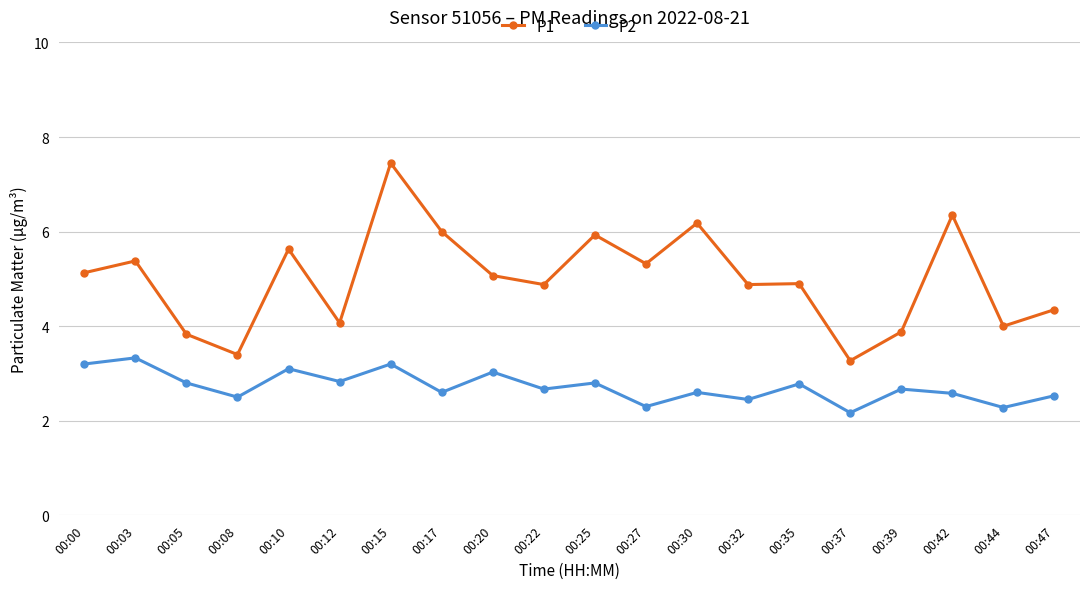

At which category does P2 reach its first local peak?

00:03